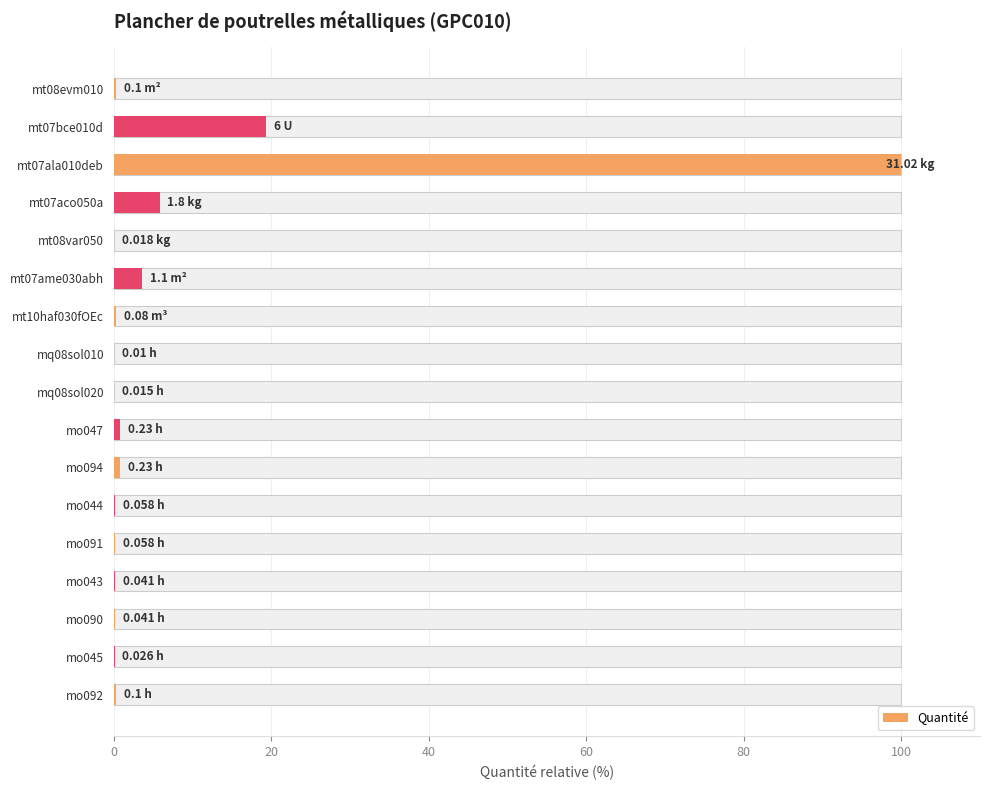

True or false: the data shows 0.1 at mq08sol020.

False